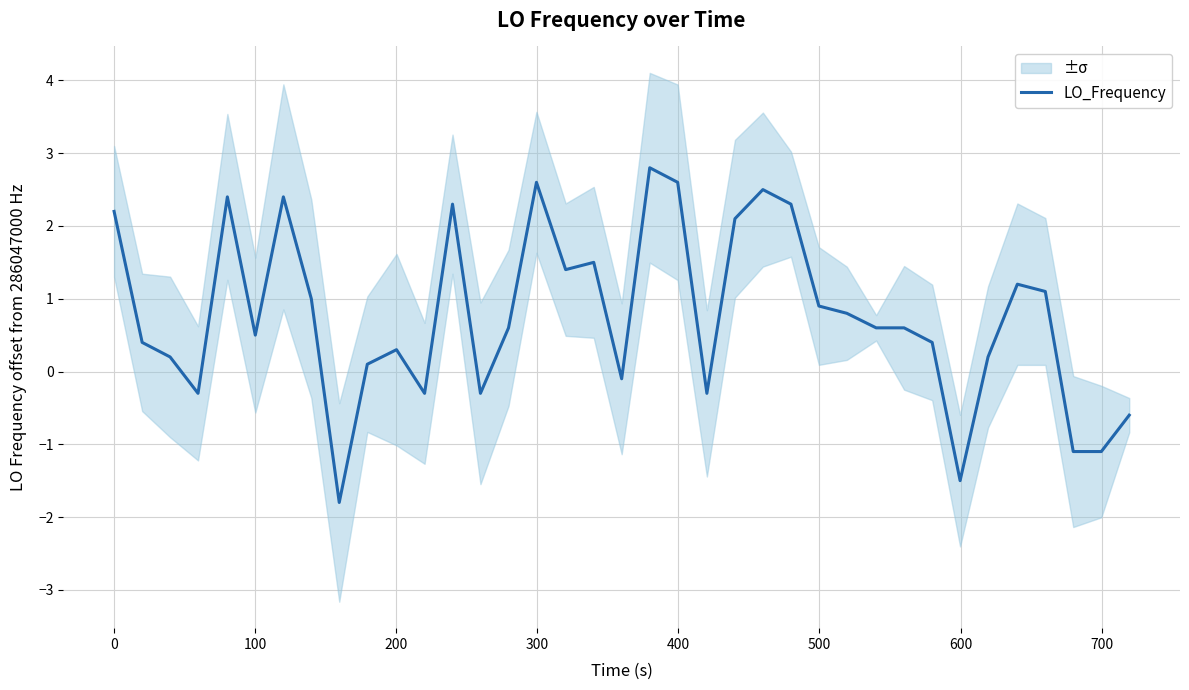

What is the lowest value of the LO_Frequency series?

-1.8